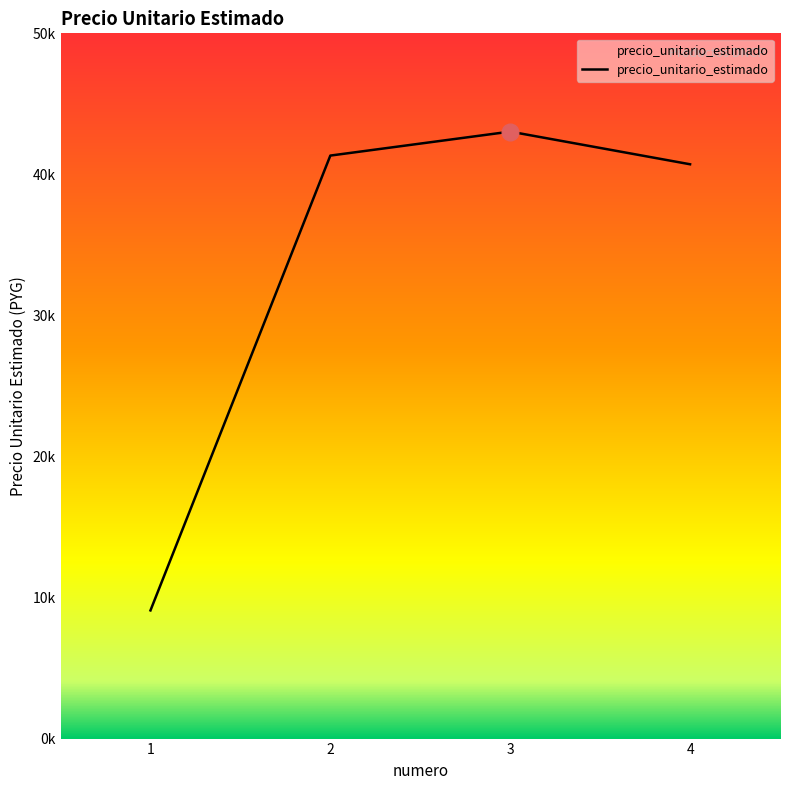

Between 2 and 3, which is larger?

3